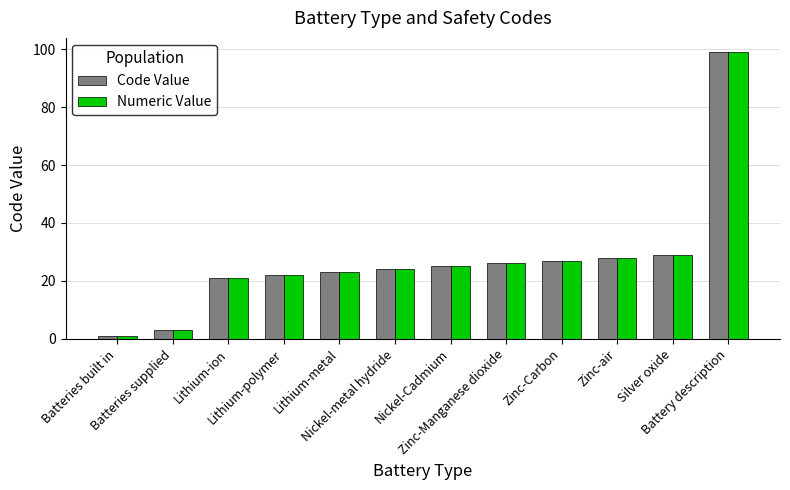

True or false: Code Value has a value of 12 at Lithium-metal.

False